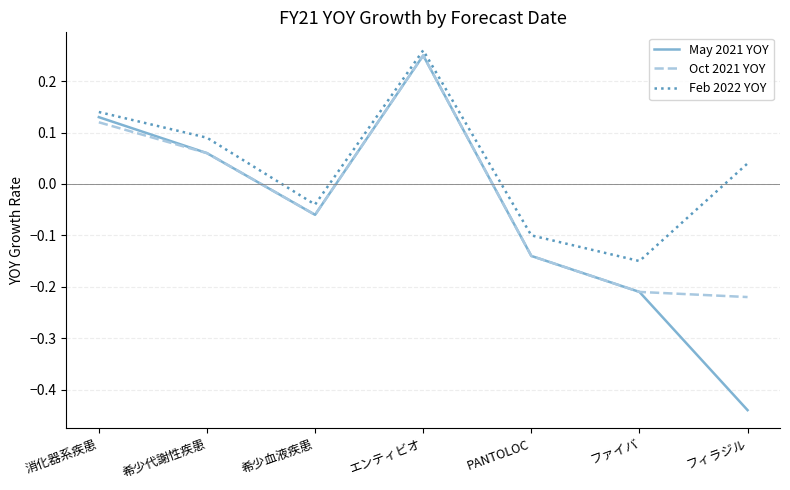

List the labels in order of May 2021 YOY value, largest first.

エンティビオ, 消化器系疾患, 希少代謝性疾患, 希少血液疾患, PANTOLOC, ファイバ, フィラジル